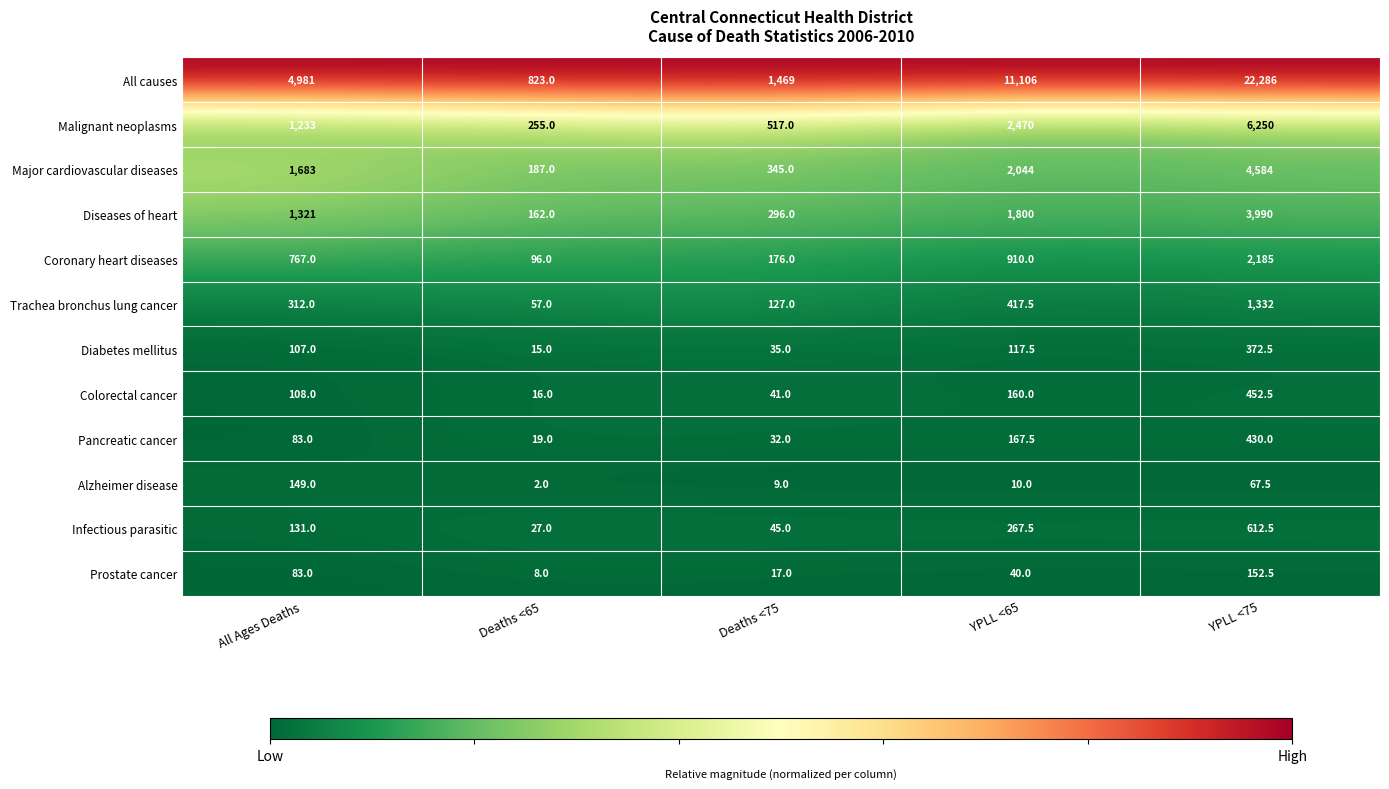

At which label is Major cardiovascular diseases closest to 2385?

YPLL <65